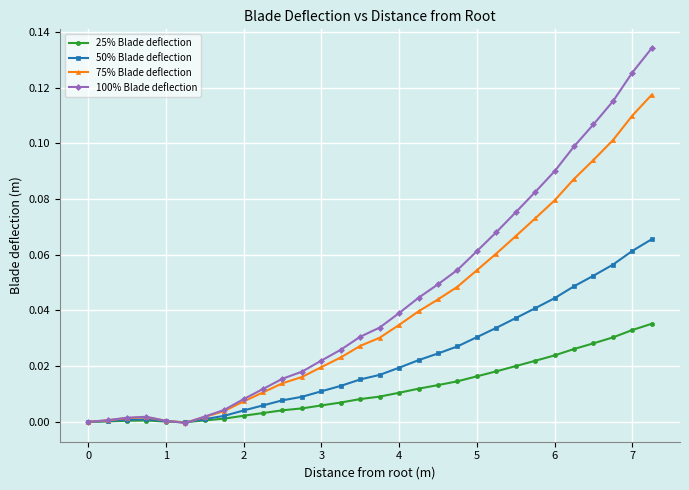

Rank the series by their average value, from highest to lowest.

100% Blade deflection, 75% Blade deflection, 50% Blade deflection, 25% Blade deflection